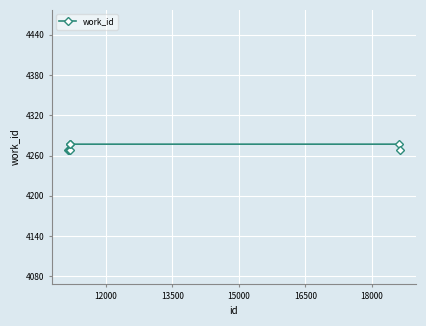

How many data points are above 4269?

3